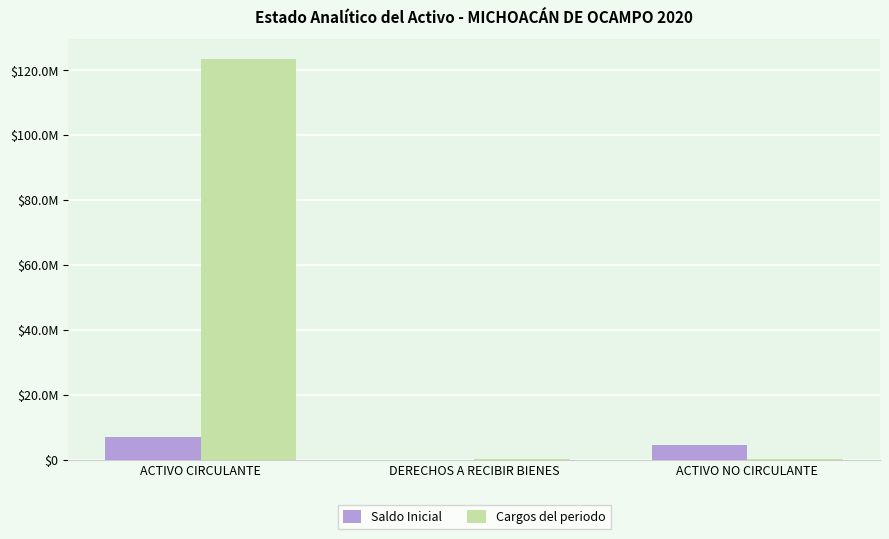

The value of Cargos del periodo at DERECHOS A RECIBIR BIENES is 123590.6. True or false?

True